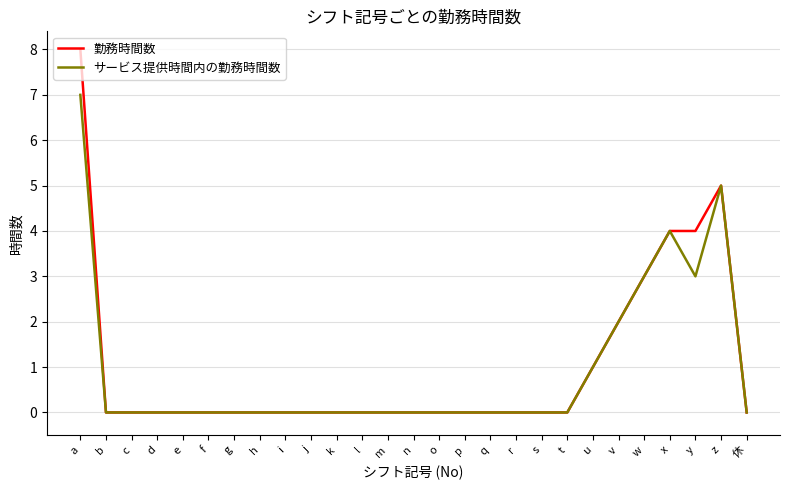

List the series in order of their peak value, highest first.

勤務時間数, サービス提供時間内の勤務時間数